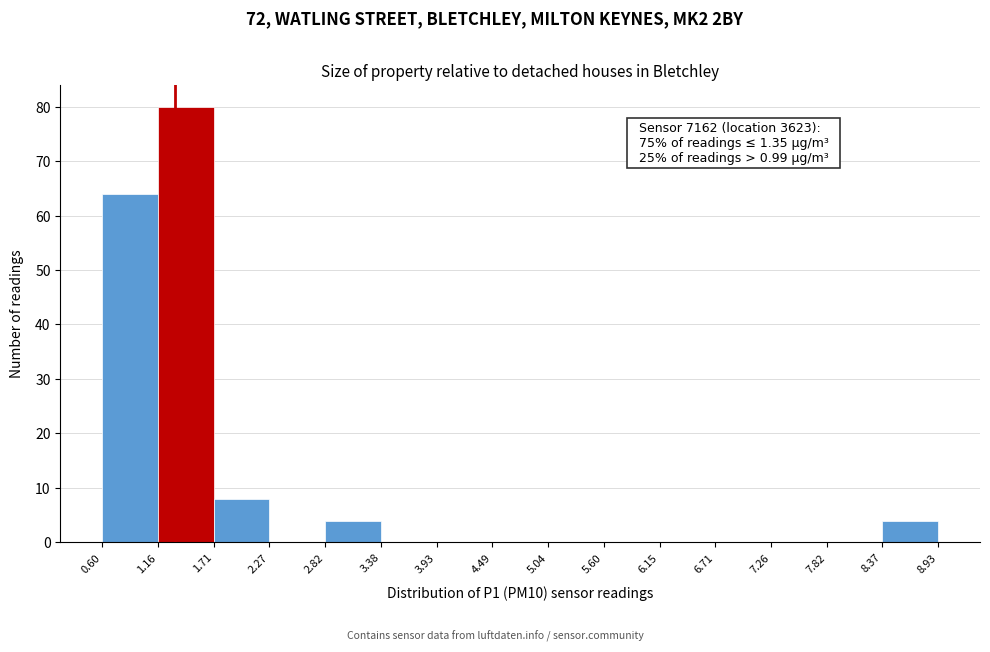

Over which range of the x-axis is the bar tallest?

1.16 to 1.71